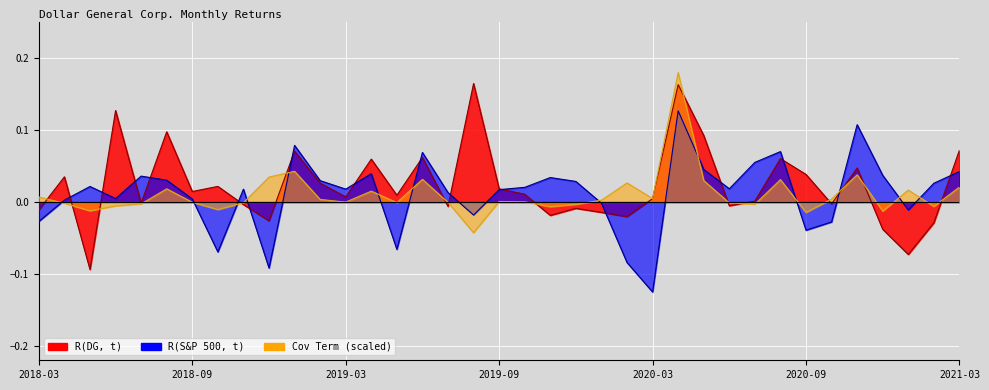

After their last crossing, which series has the higher values: R(DG, t) or R(S&P 500, t)?

R(DG, t)